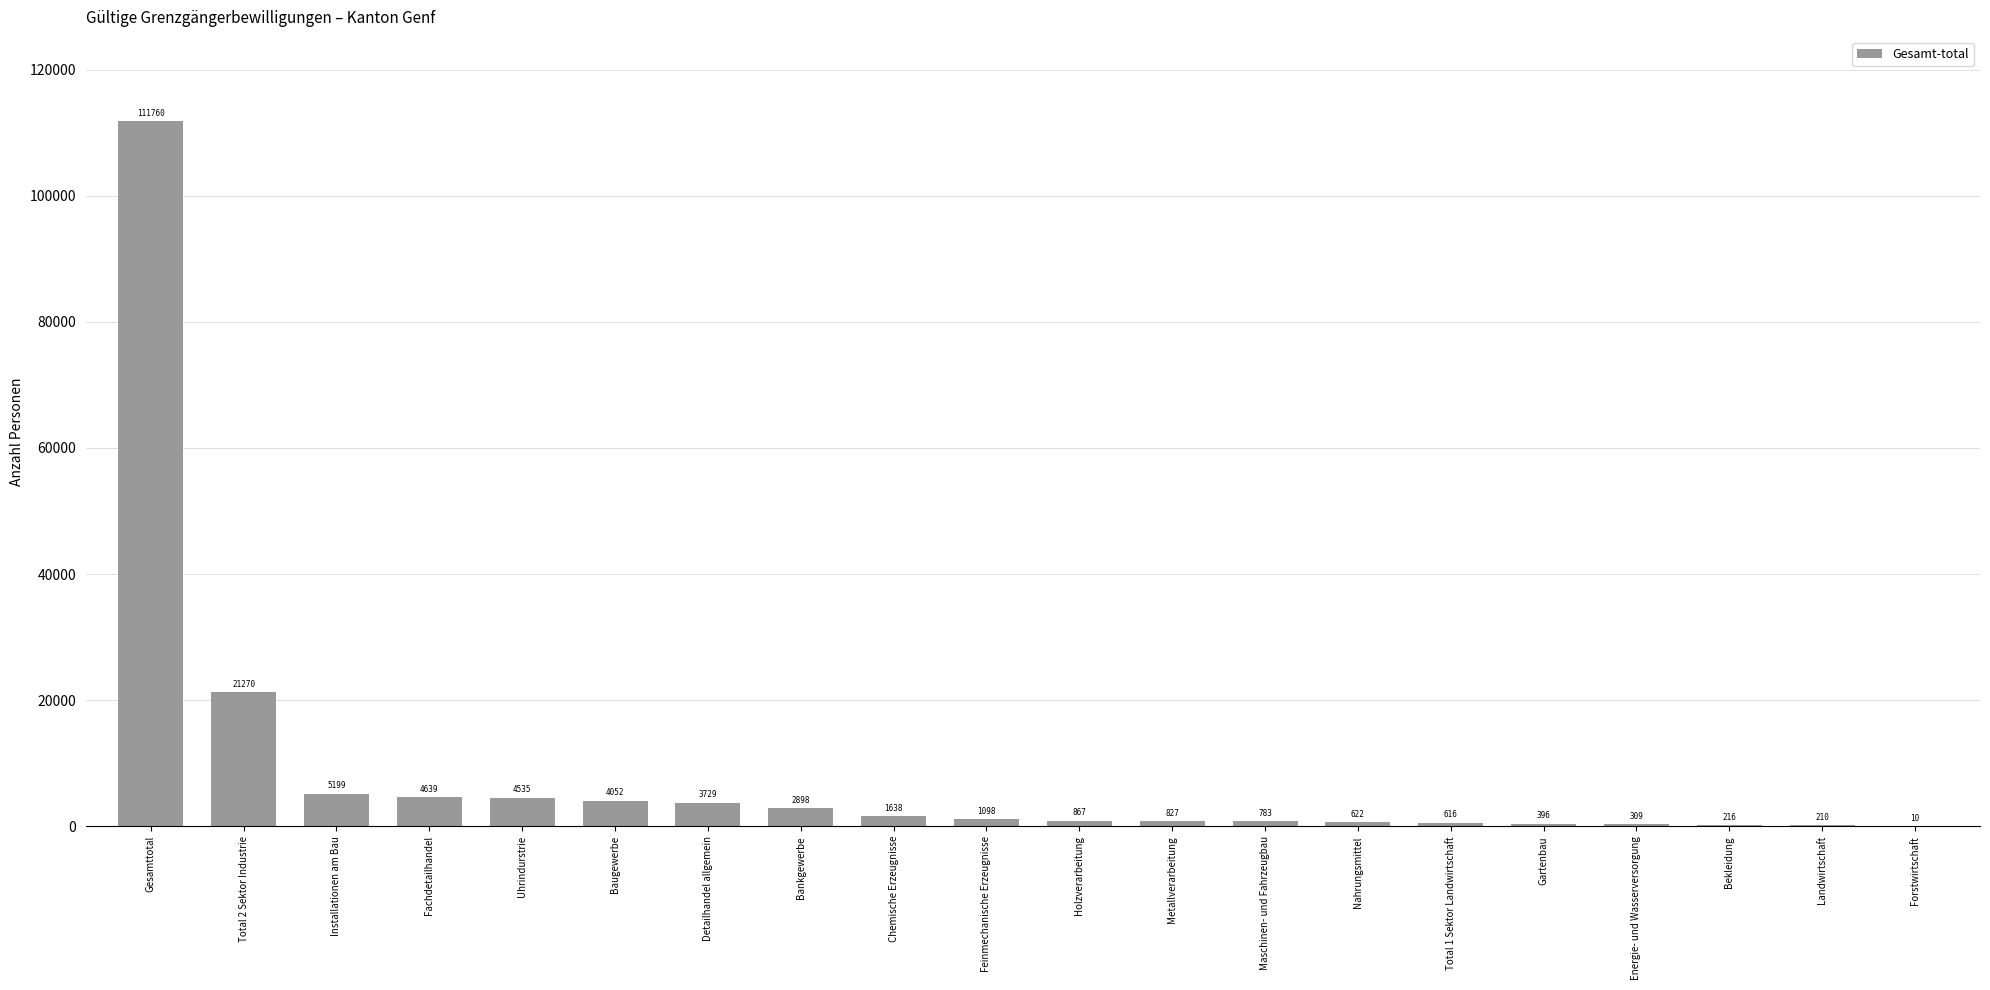

Reading right to left, what are all the values shown in this chart?

10	210	216	309	396	616	622	783	827	867	1098	1638	2898	3729	4052	4535	4639	5199	21270	111760